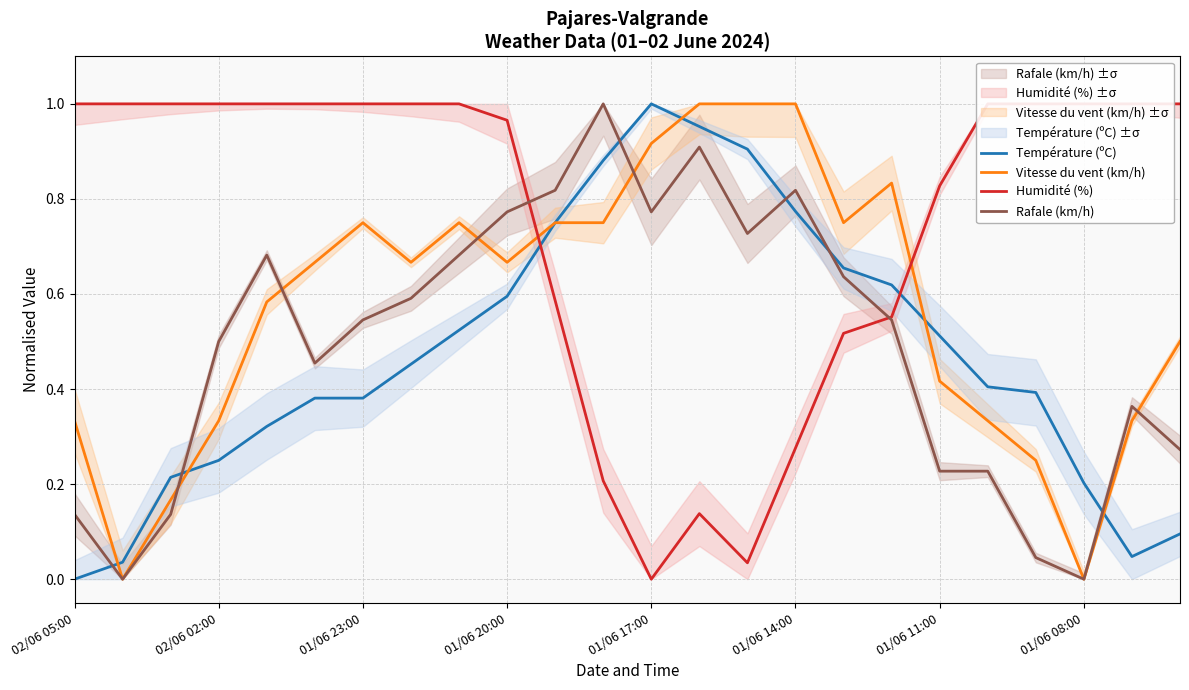

How many interior local valleys does the Vitesse du vent (km/h) series have?

5